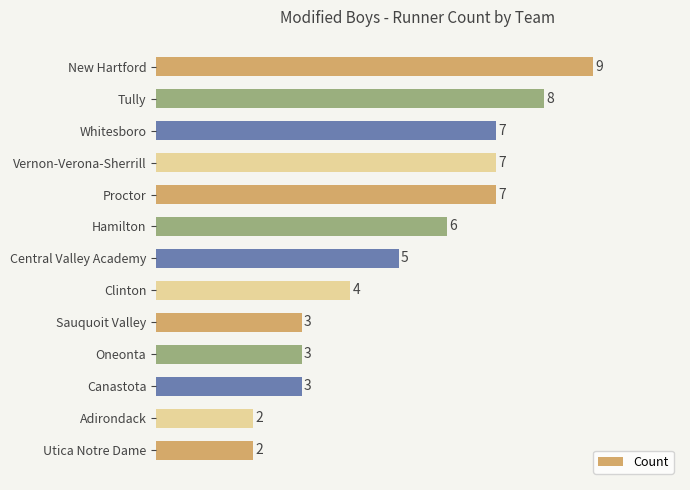

How many data points does each series have?

13